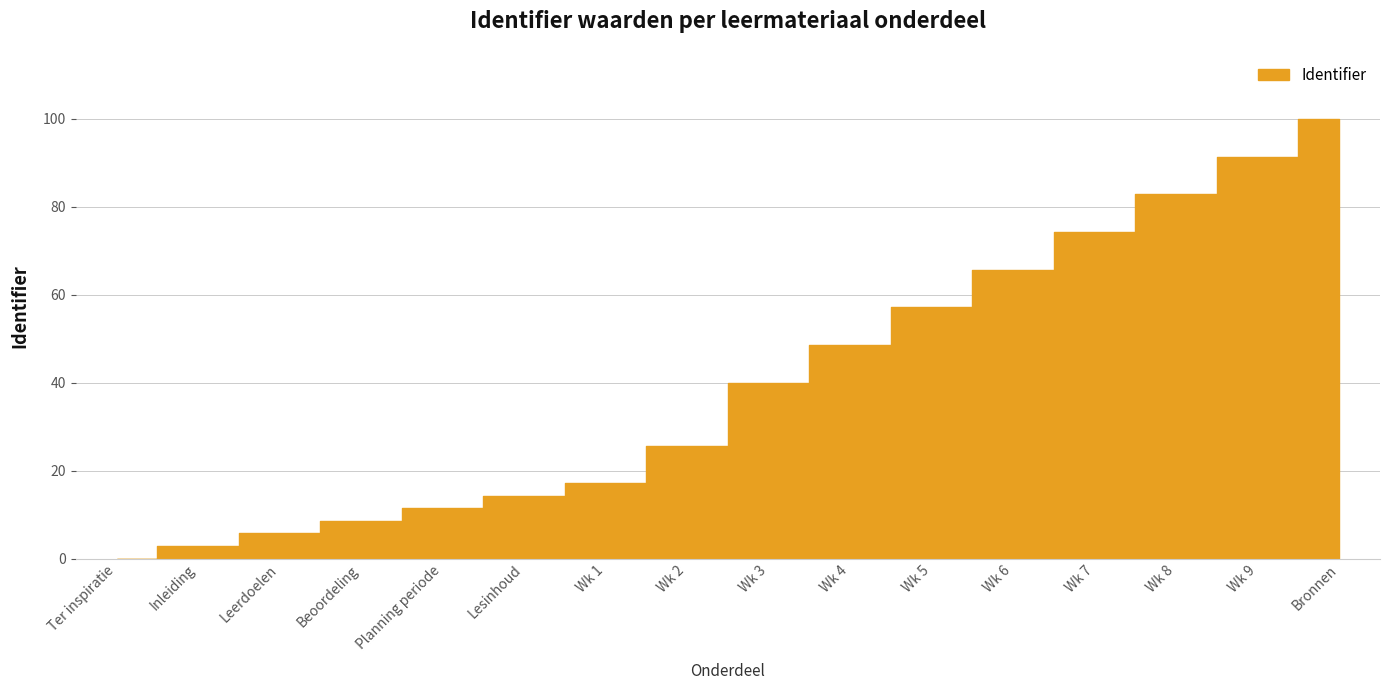

Which has a higher value, Lesinhoud or Wk 7?

Wk 7